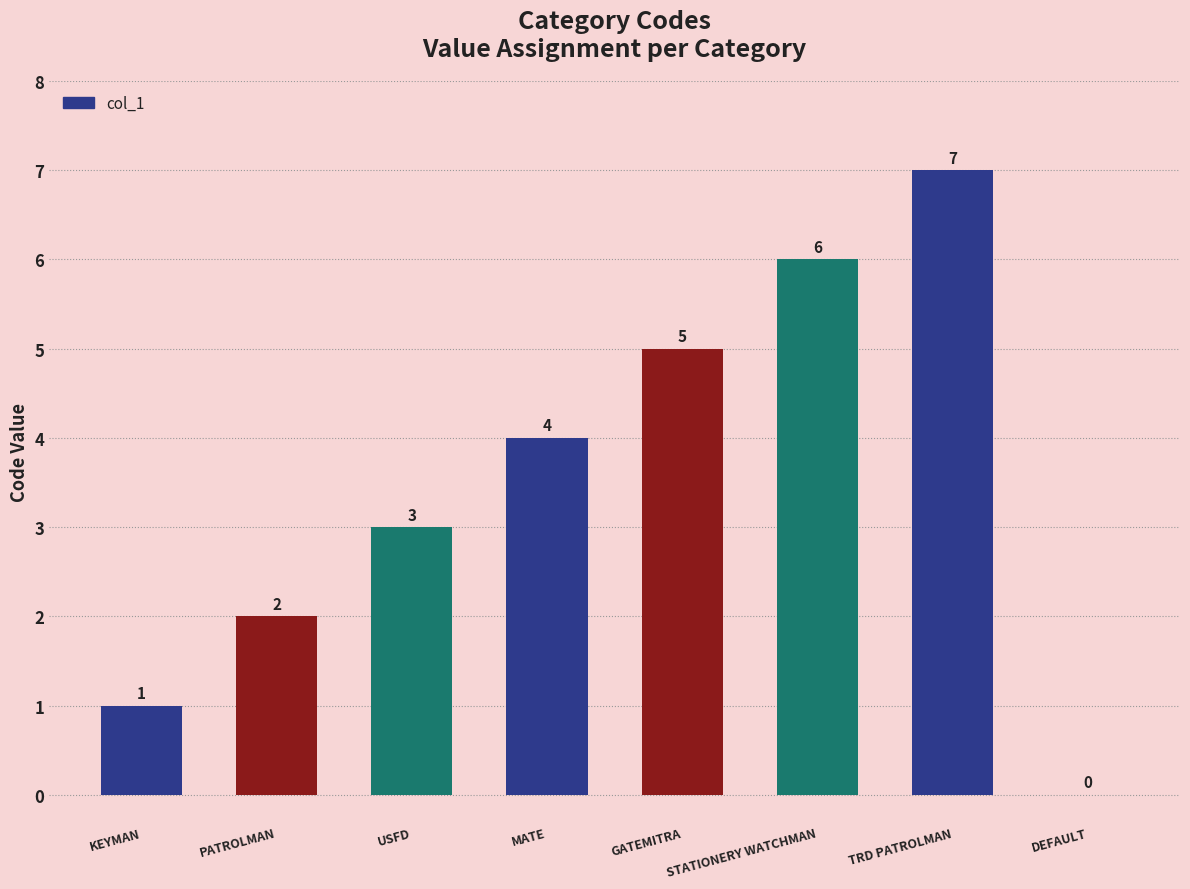

Reading right to left, what are all the values shown in this chart?

0	7	6	5	4	3	2	1